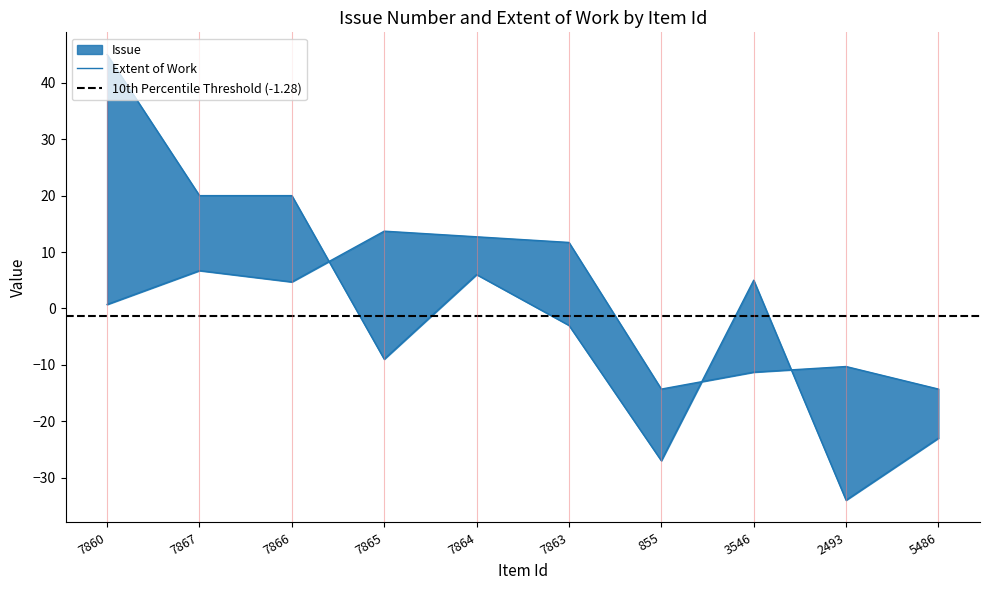

Is the value of Issue at 3546 greater than the value of Extent of Work at 7864?

No